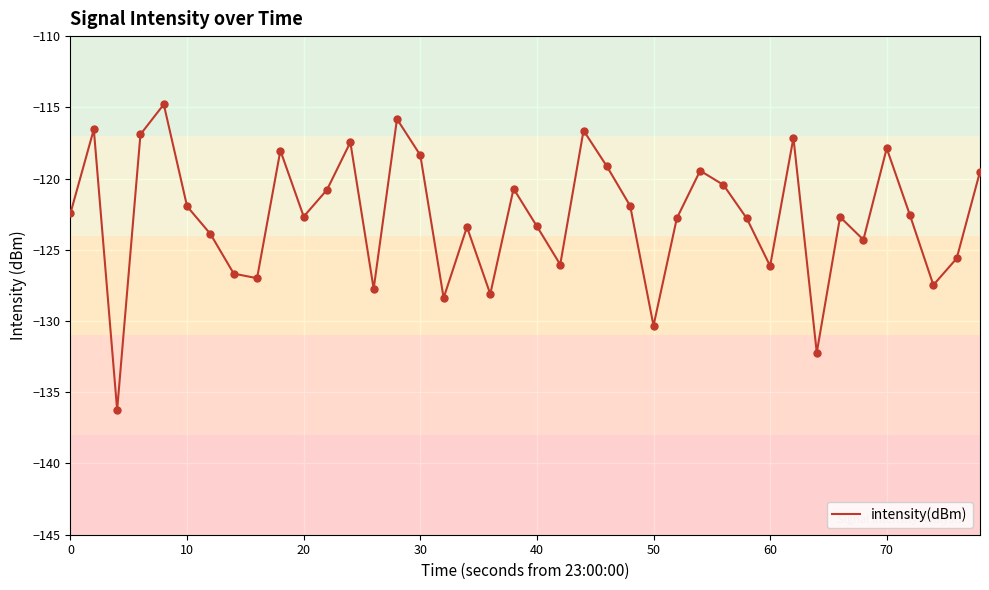

What is the greatest value displayed?

-114.8